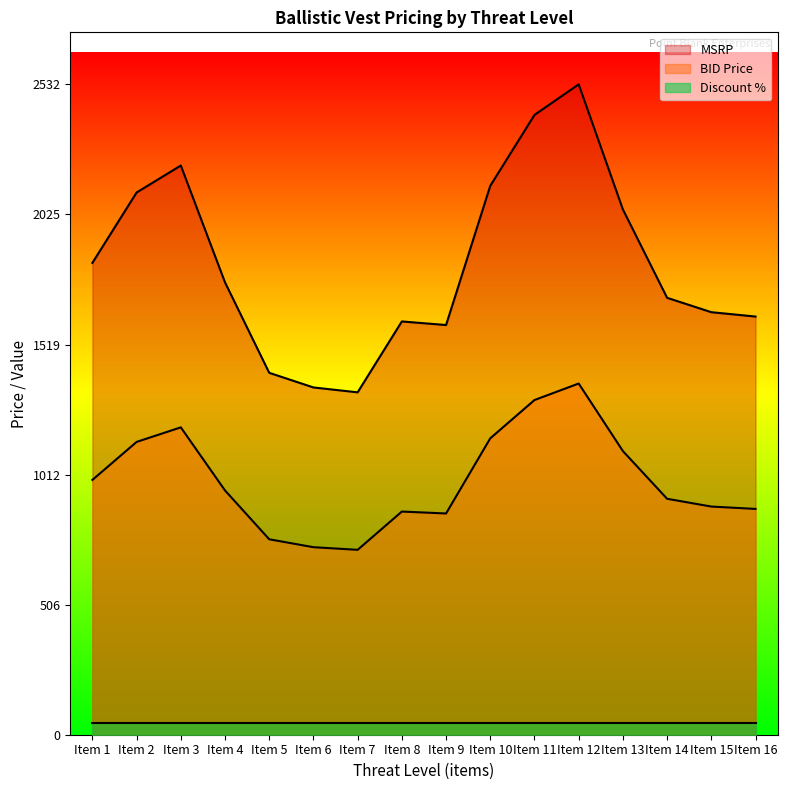

Rank the series by their maximum value, from lowest to highest.

Discount %, BID Price, MSRP